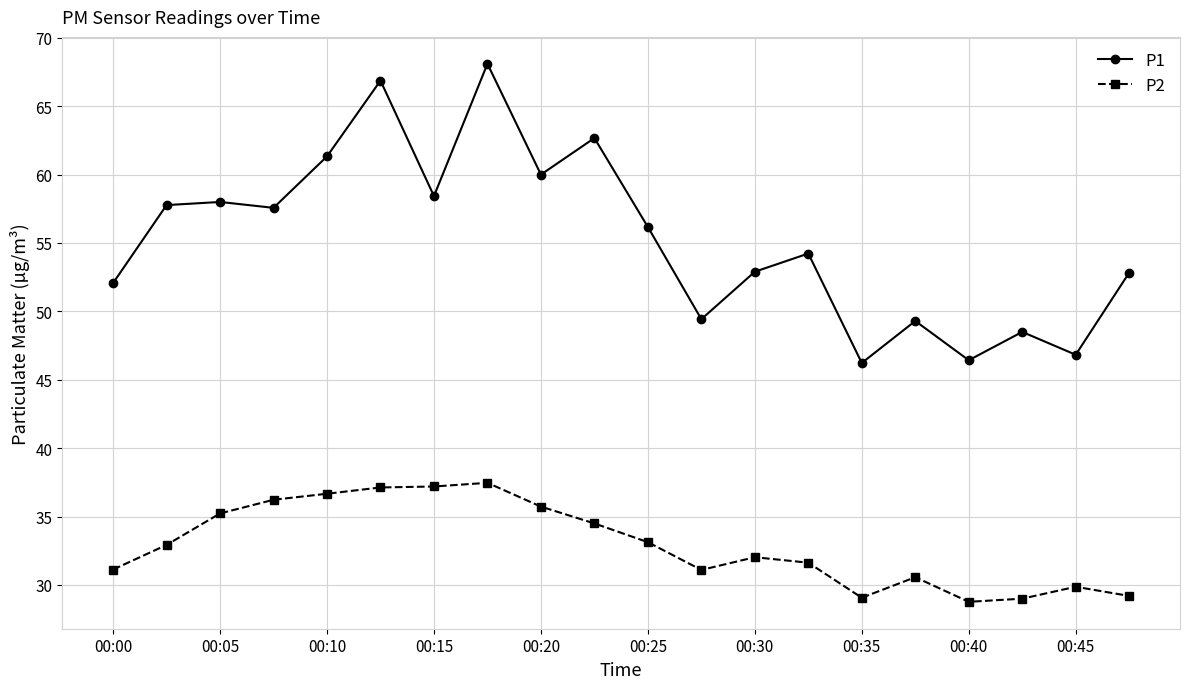

What is the maximum value shown in the chart?

68.1